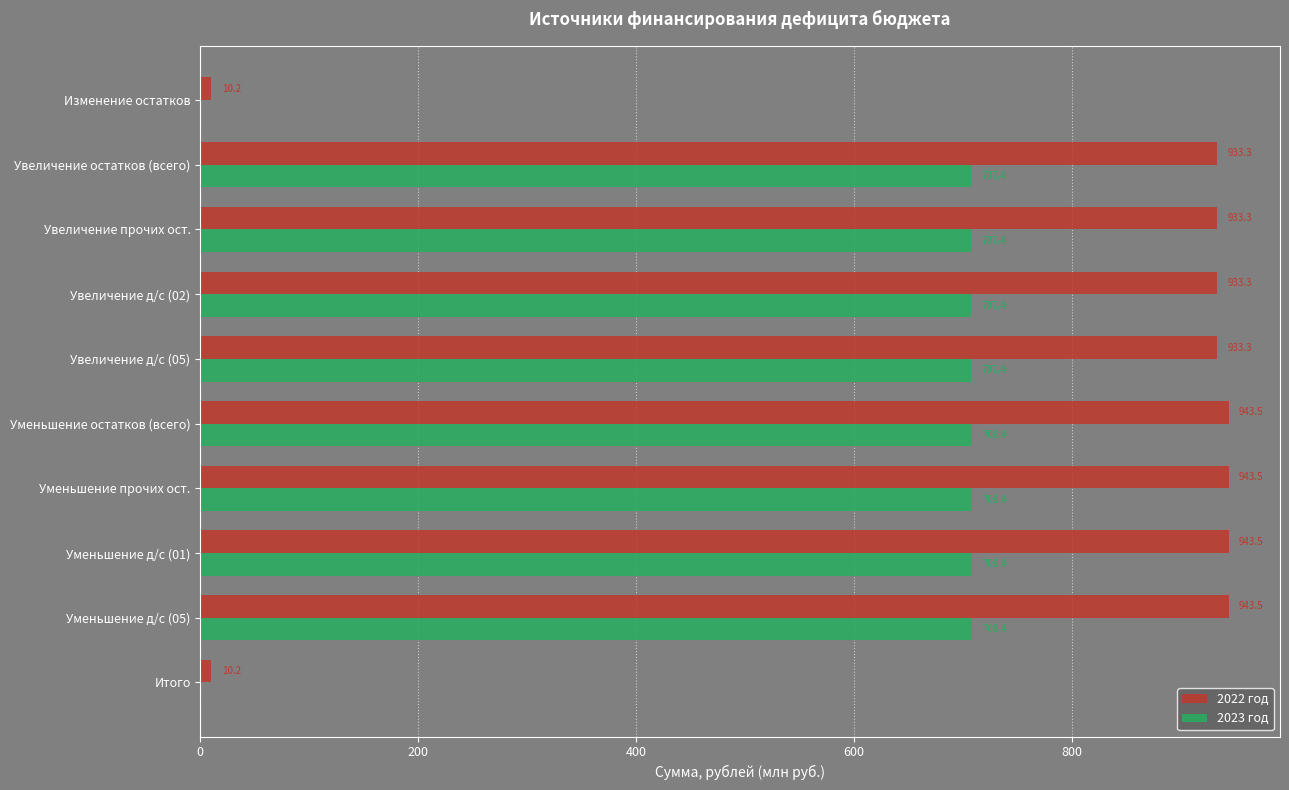

Count the number of categories in the chart.

10